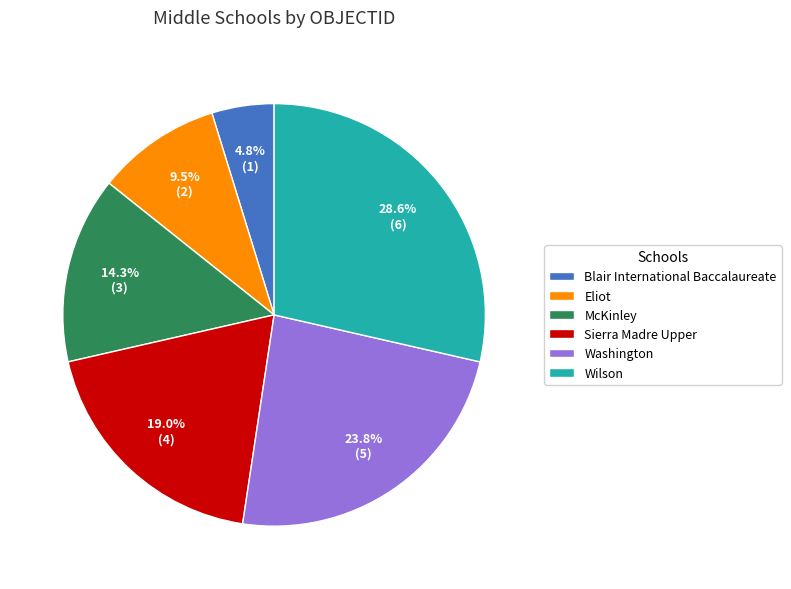

Count the number of slices in the pie.

6